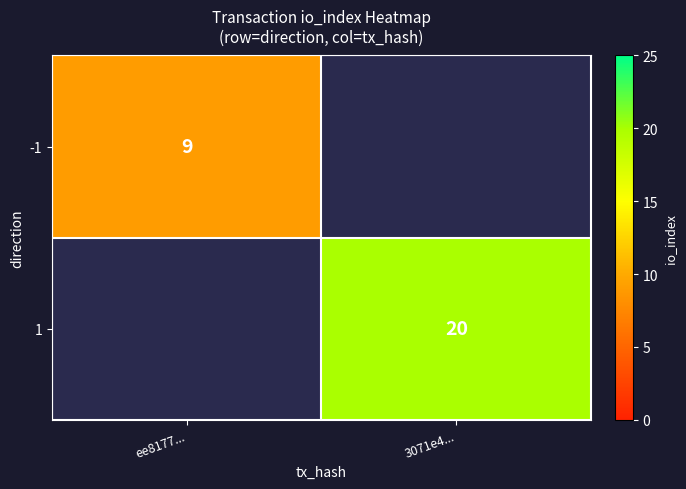

Is it true that -1 equals 5.2 at ee8177...?

False